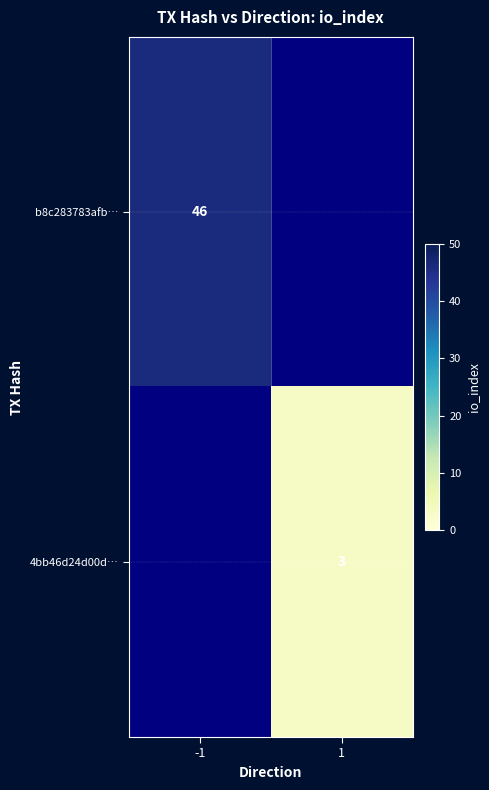

Is the value of 4bb46d24d00d… at 1 greater than the value of b8c283783afb… at -1?

No